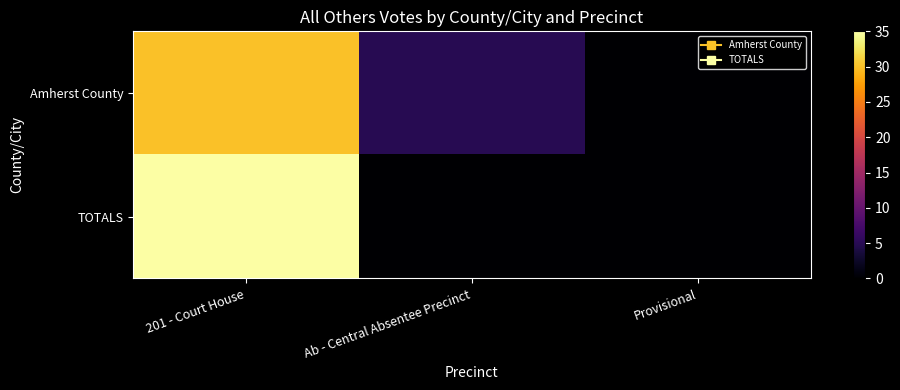

Between 201 - Court House and Ab - Central Absentee Precinct, which series saw the biggest shift?

TOTALS